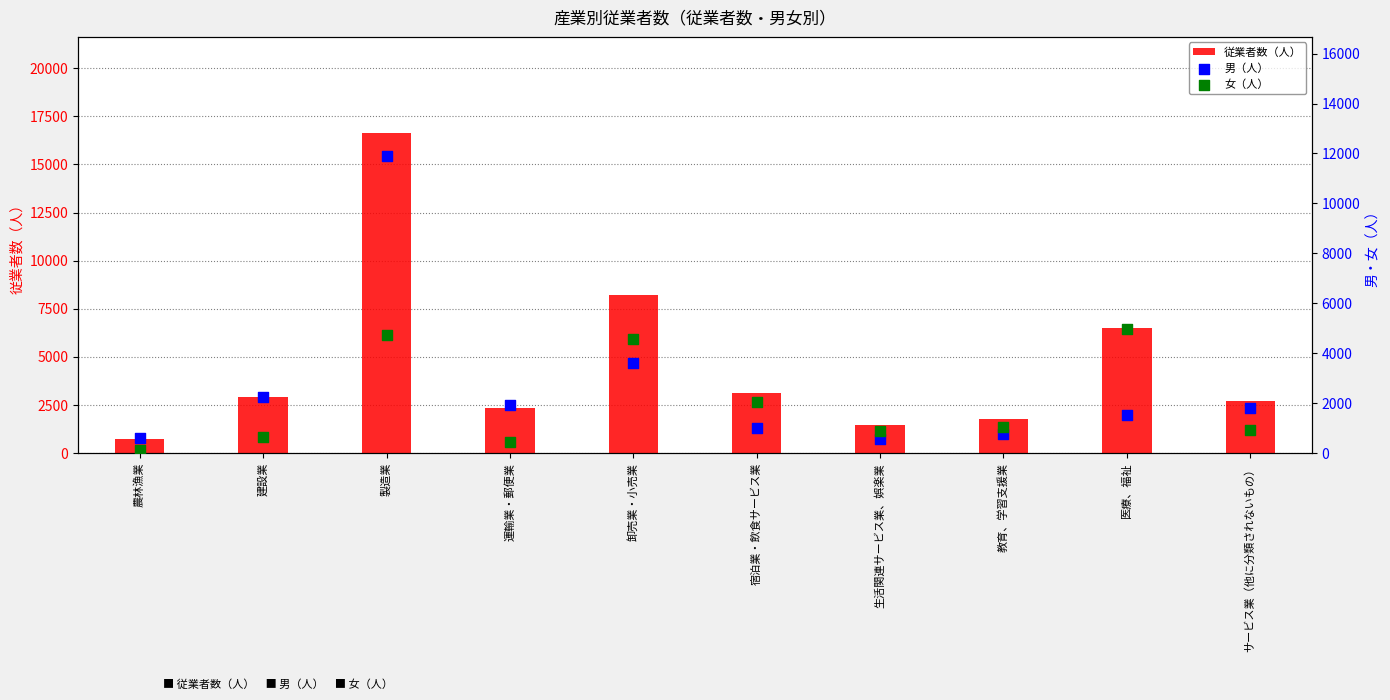

What is the total value across all series at 宿泊業・飲食サービス業?

6173